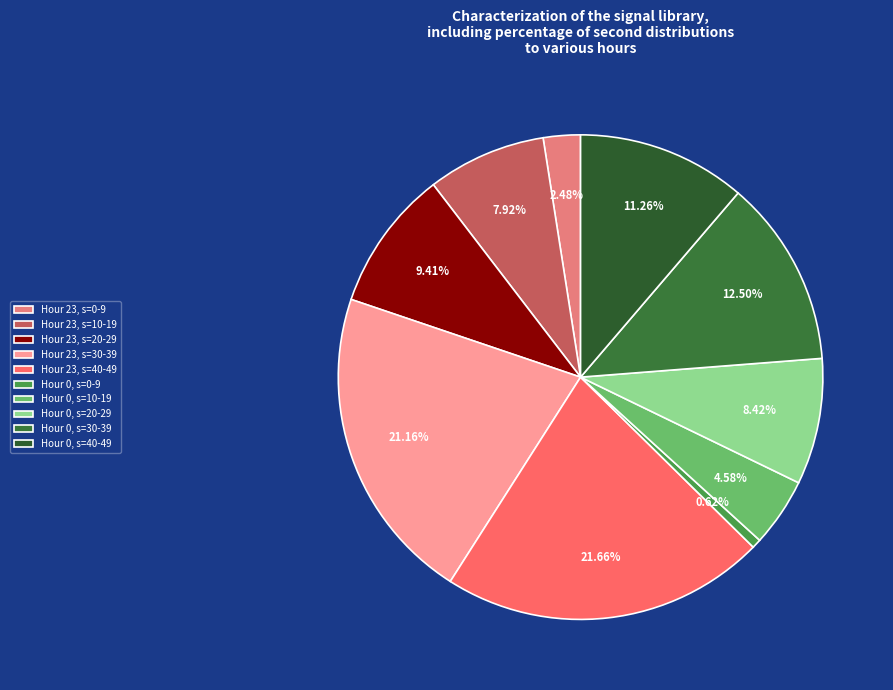

Count the number of slices in the pie.

10